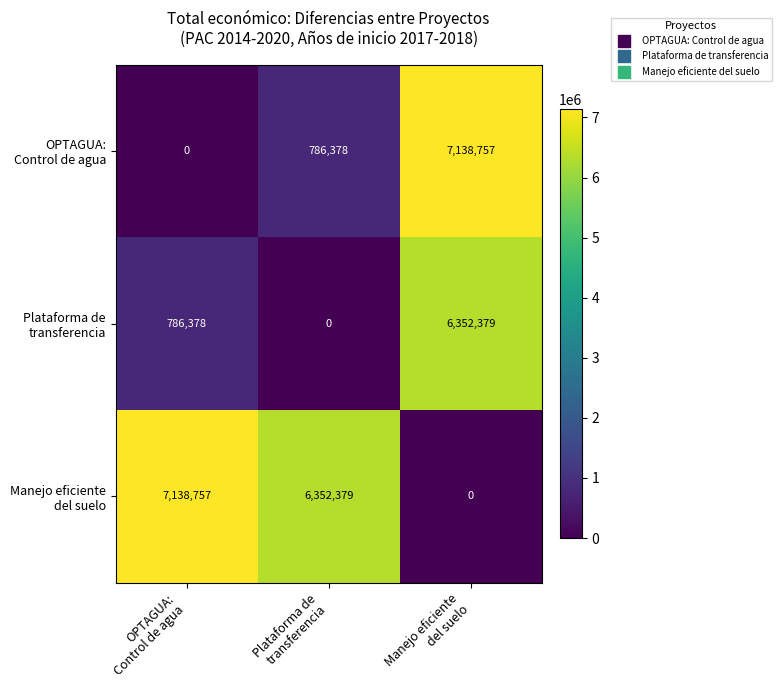

How many distinct data groups are displayed?

3